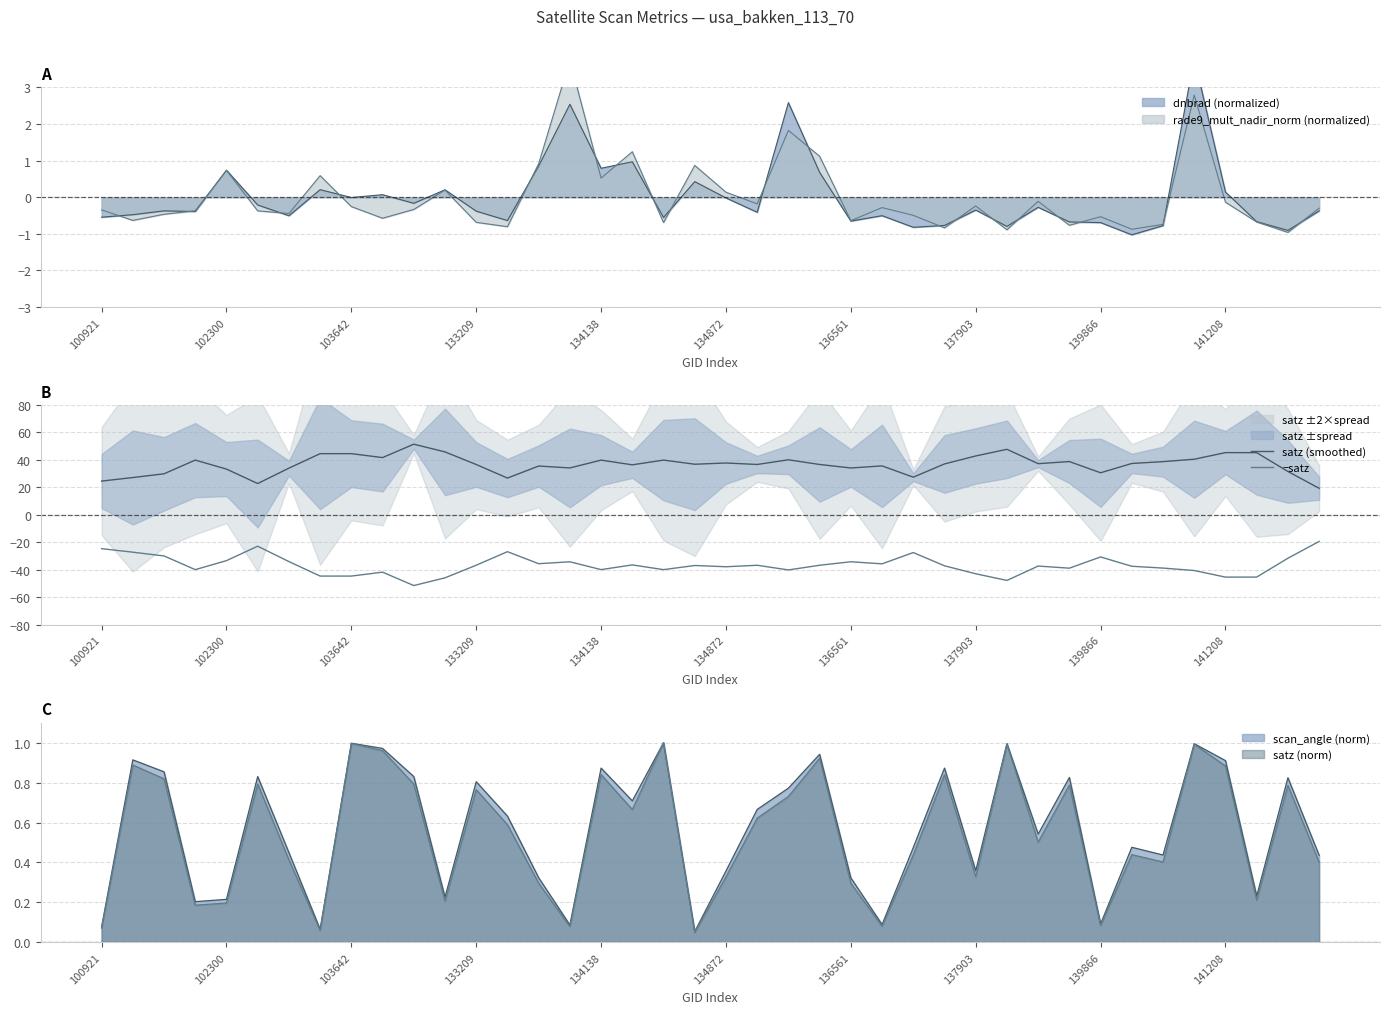

Which has a higher value, 22 or 10?

10